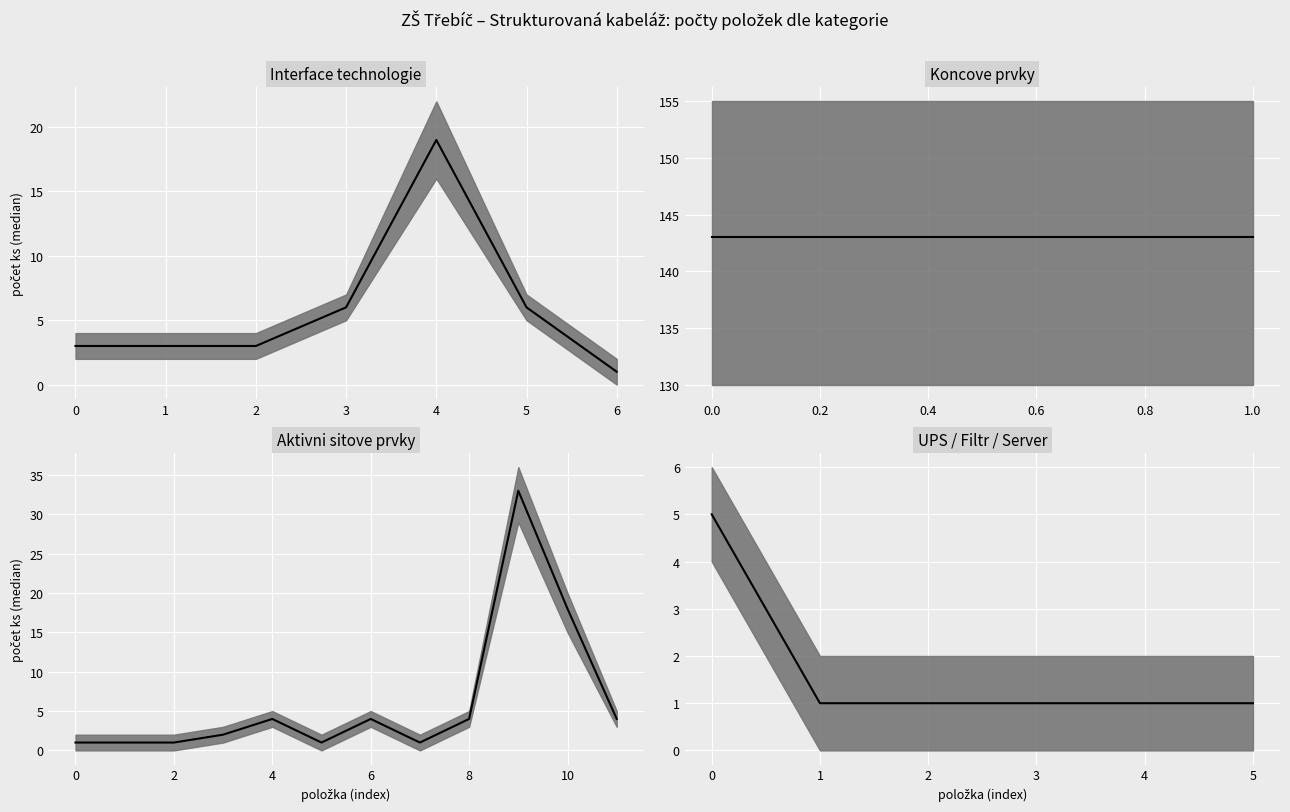

True or false: the data shows 1 at 4.

True